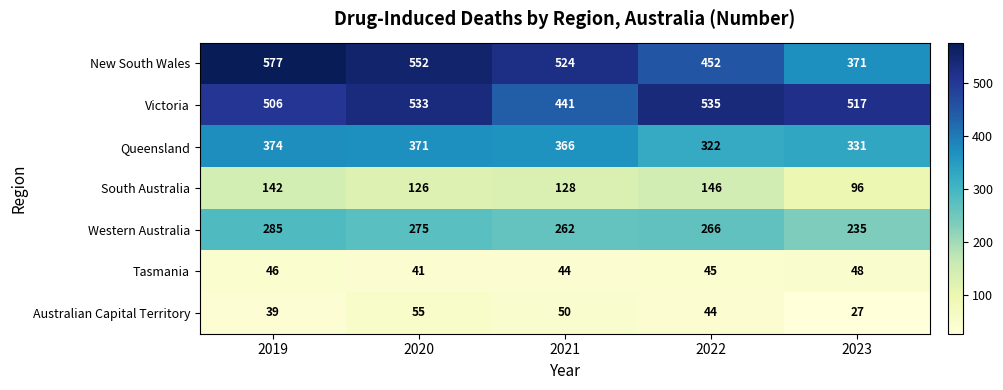

At 2021, list the series in order from smallest to largest.

Tasmania, Australian Capital Territory, South Australia, Western Australia, Queensland, Victoria, New South Wales